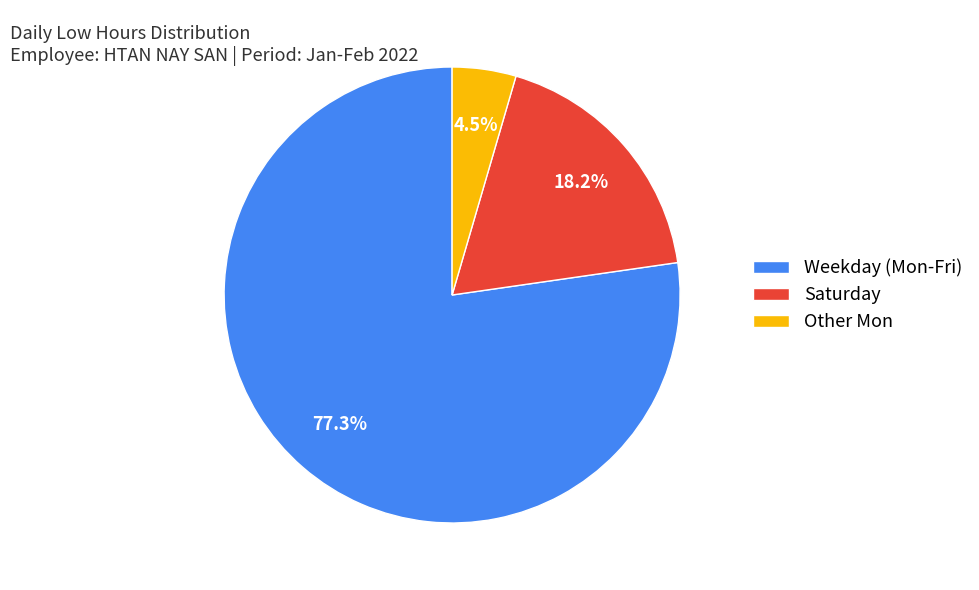

To the nearest percent, what is the average slice percentage?

33%